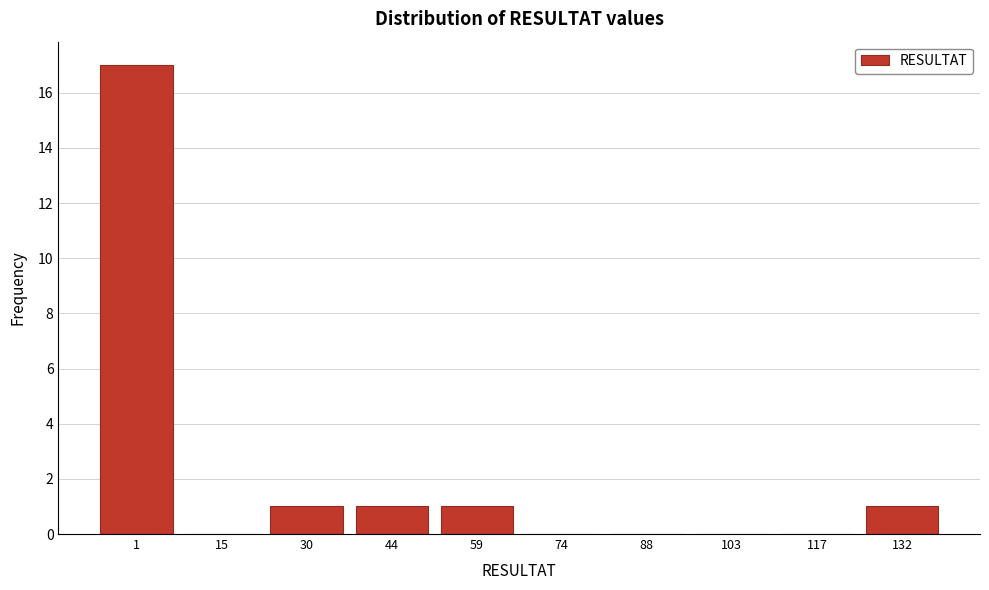

Reading right to left, extract all data points from this chart.

132=1	117=0	103=0	88=0	74=0	59=1	44=1	30=1	15=0	1=17